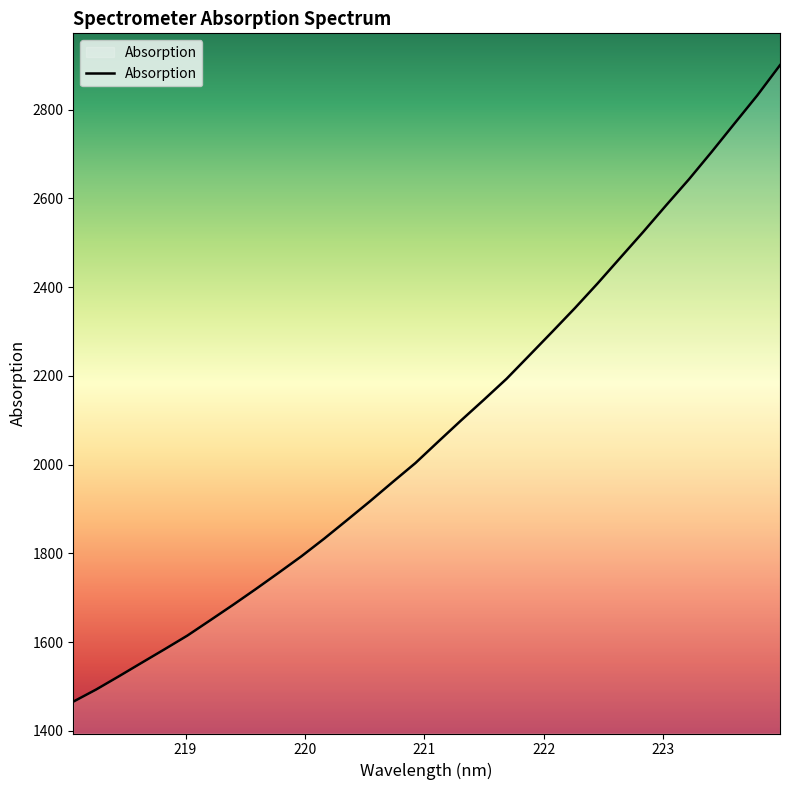

What is the greatest value displayed?

2900.3